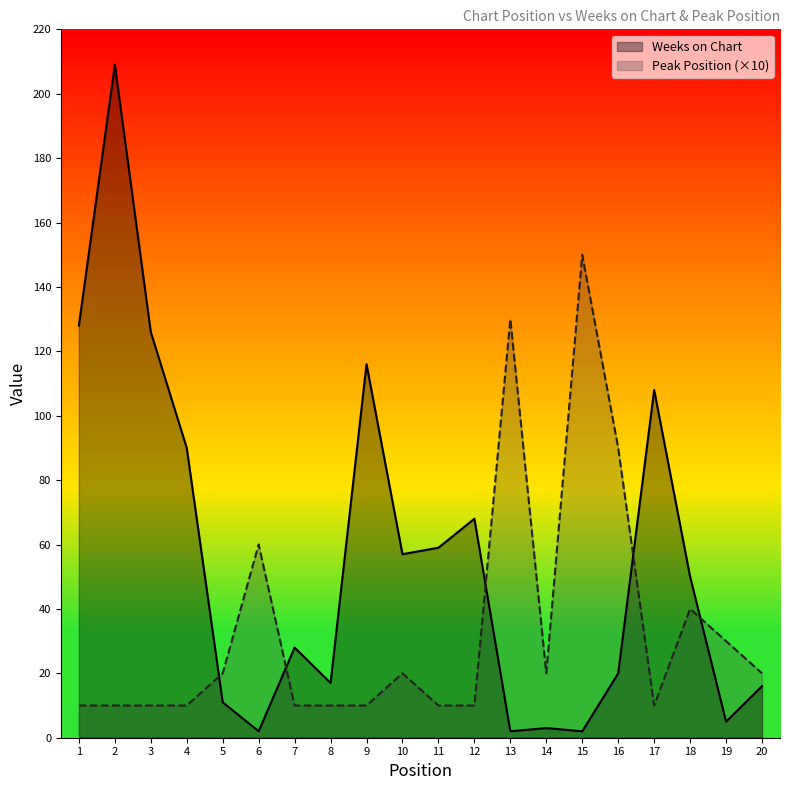

List the labels in order of Weeks on Chart value, largest first.

2, 1, 3, 9, 17, 4, 12, 11, 10, 18, 7, 16, 8, 20, 5, 19, 14, 6, 13, 15